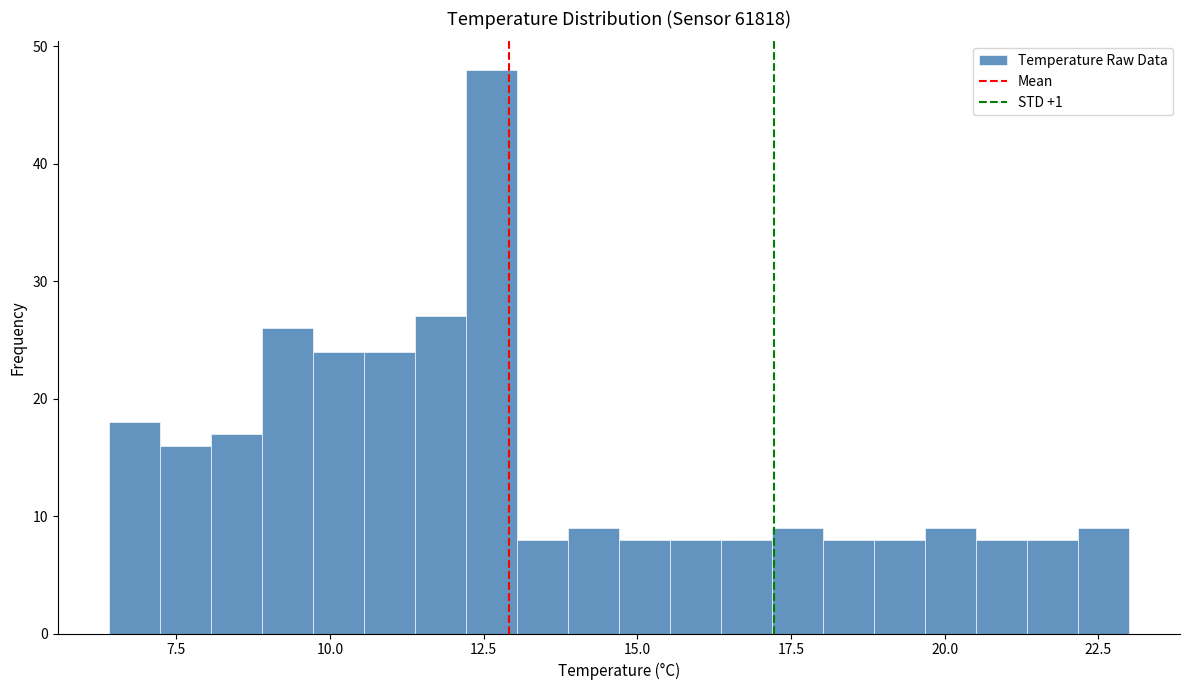

Around what value on the x-axis is the tallest bar? Give the approximate position of its centre, as read against the axis.

12.5